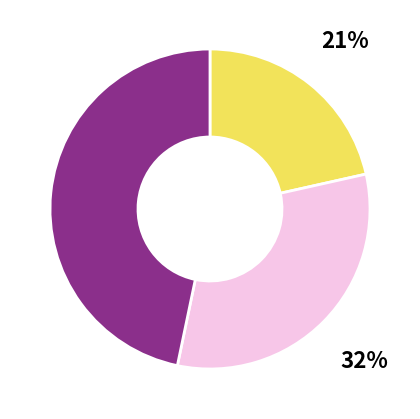

How many segments does this pie chart have?

3